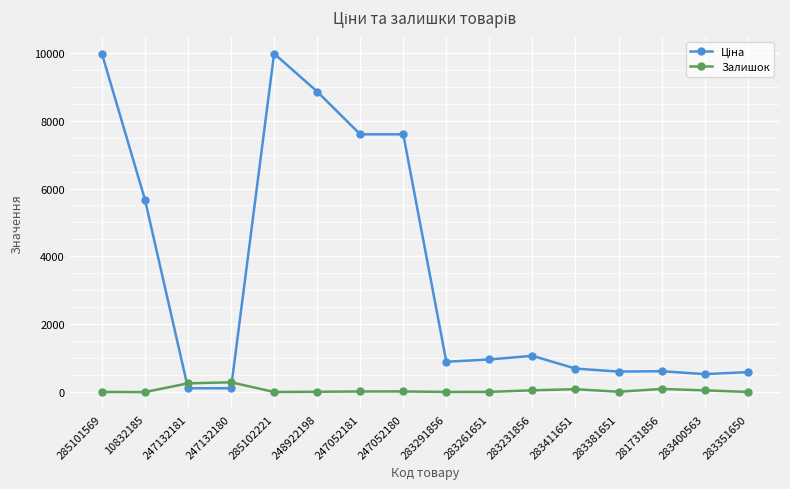

True or false: Залишок has more than 1 interior local peaks.

True